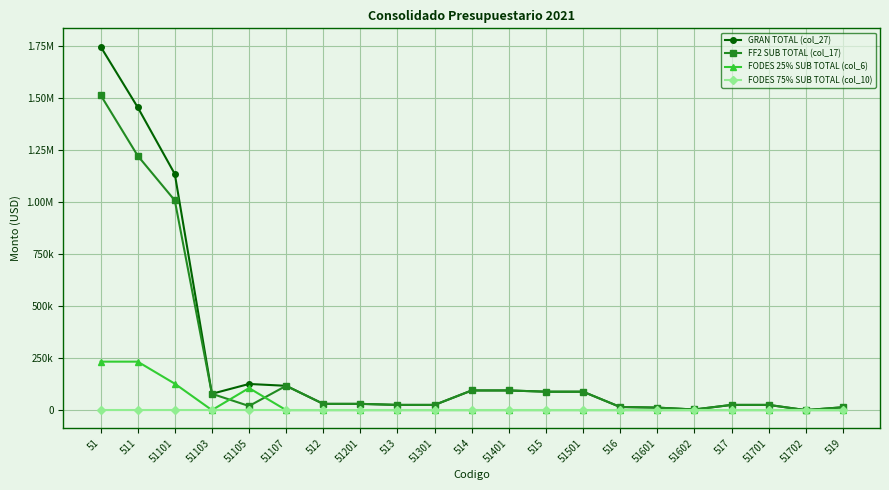

What is the highest value of the GRAN TOTAL (col_27) series?

1745798.7